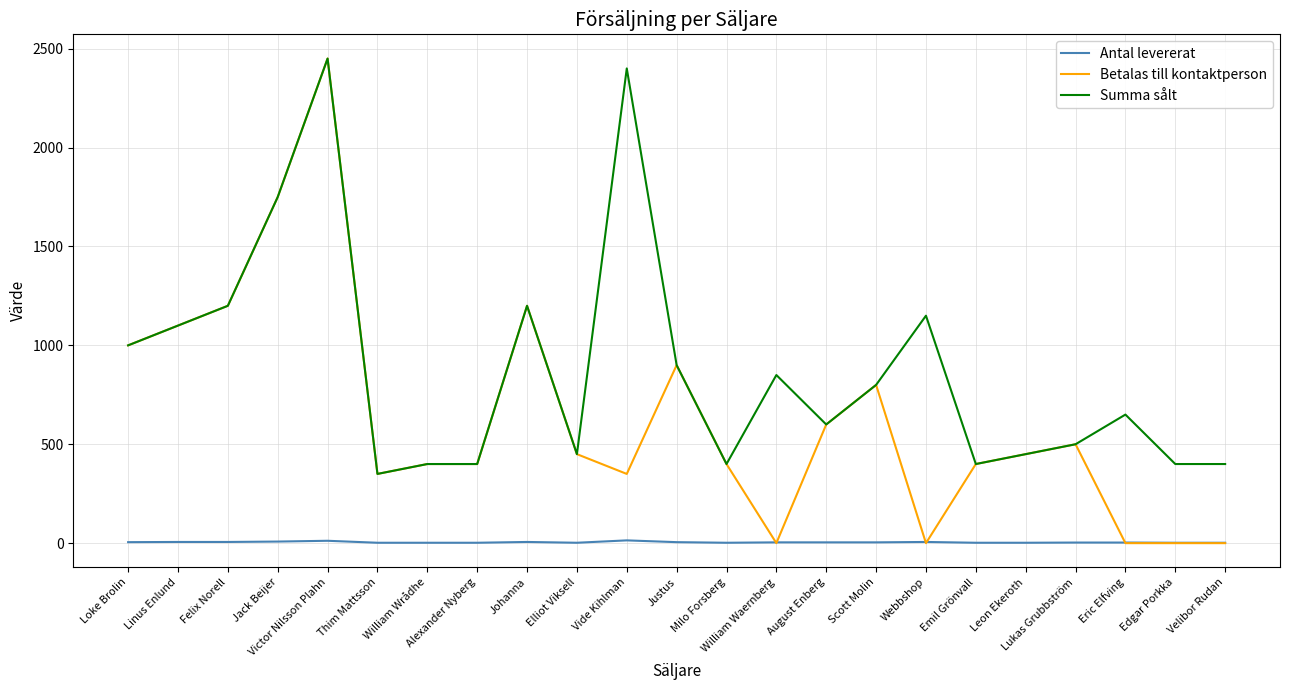

True or false: Summa sålt and Antal levererat cross at least once.

False